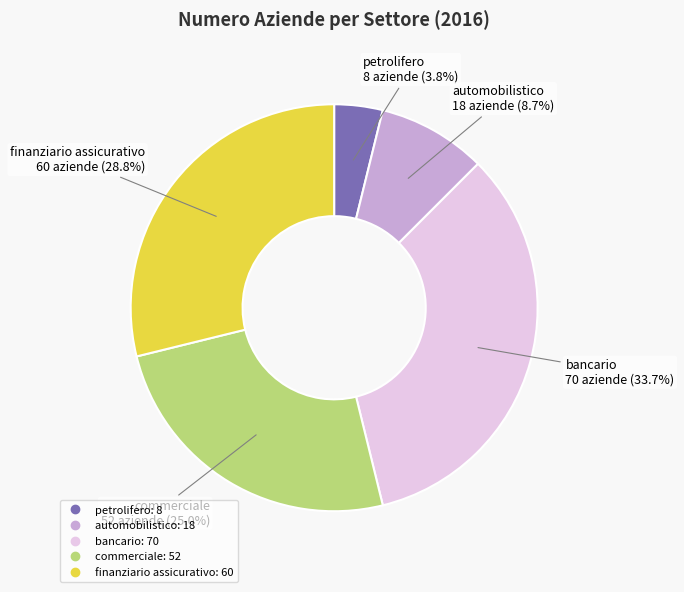

Is automobilistico the majority of the pie?

No